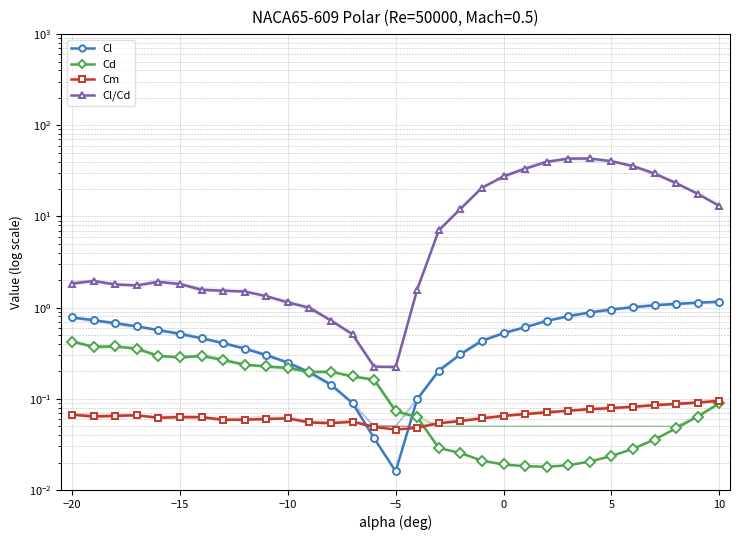

True or false: Cl has more than 0 interior local peaks.

False